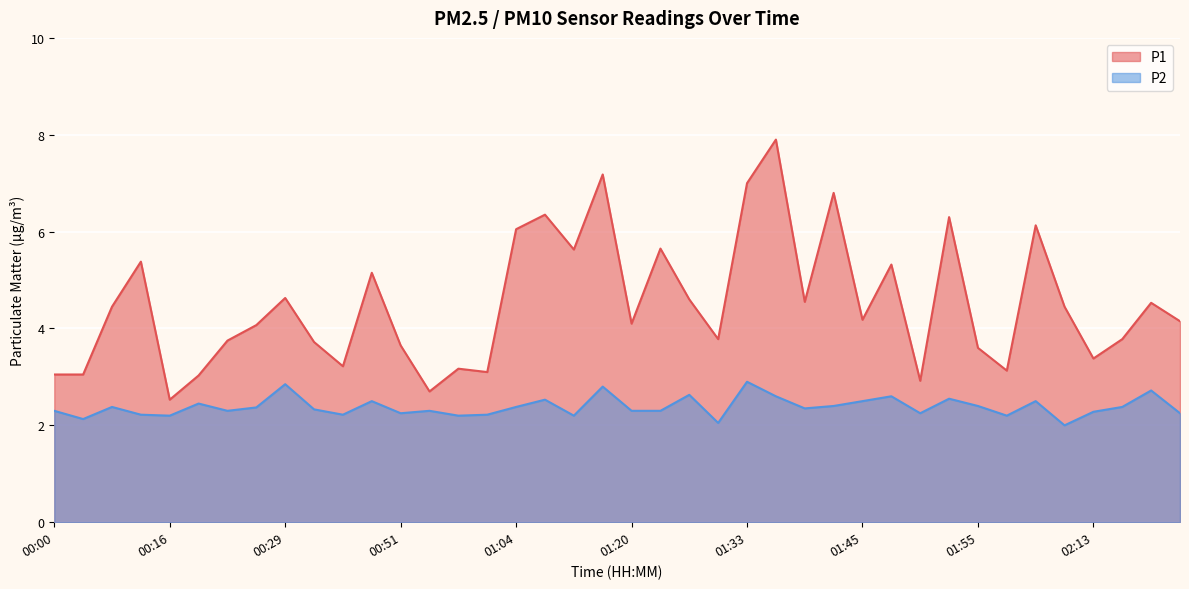

What are all the series names shown in the legend?

P1, P2